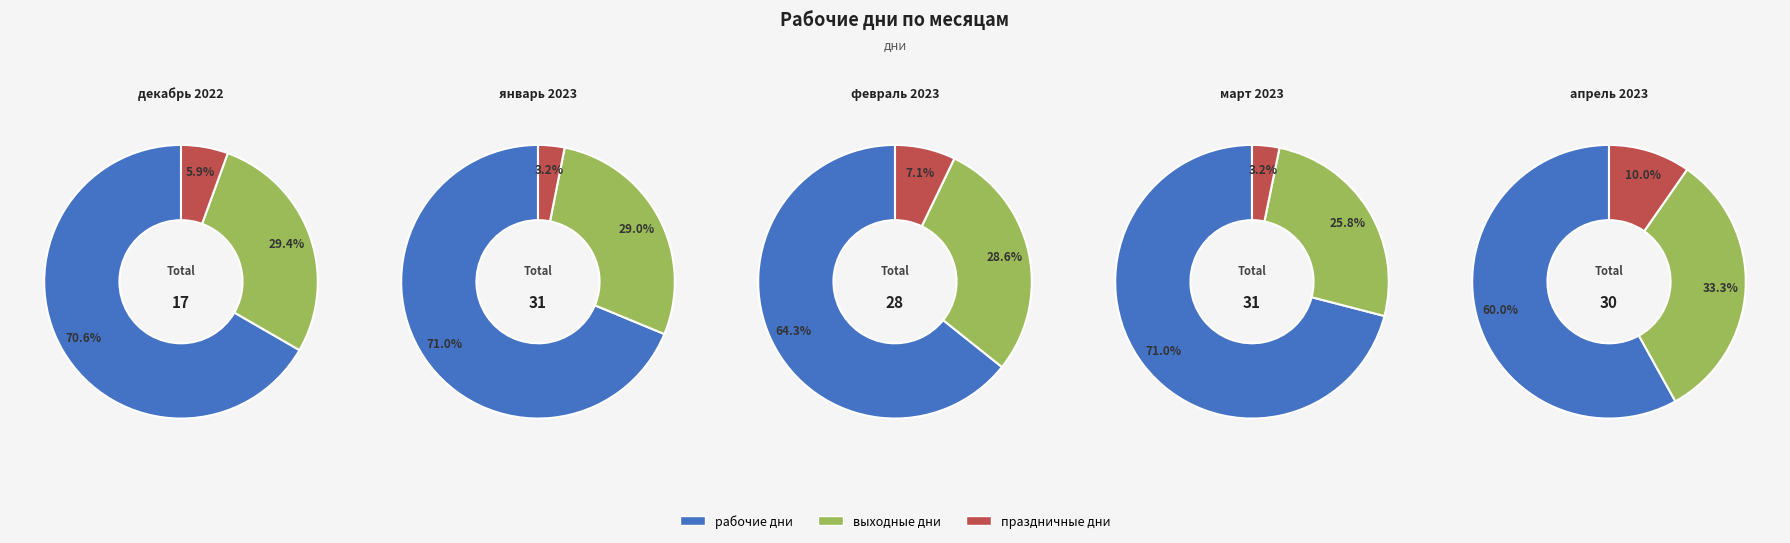

Combined, what portion of the pie is январь 2023 and апрель 2023?

43.5%